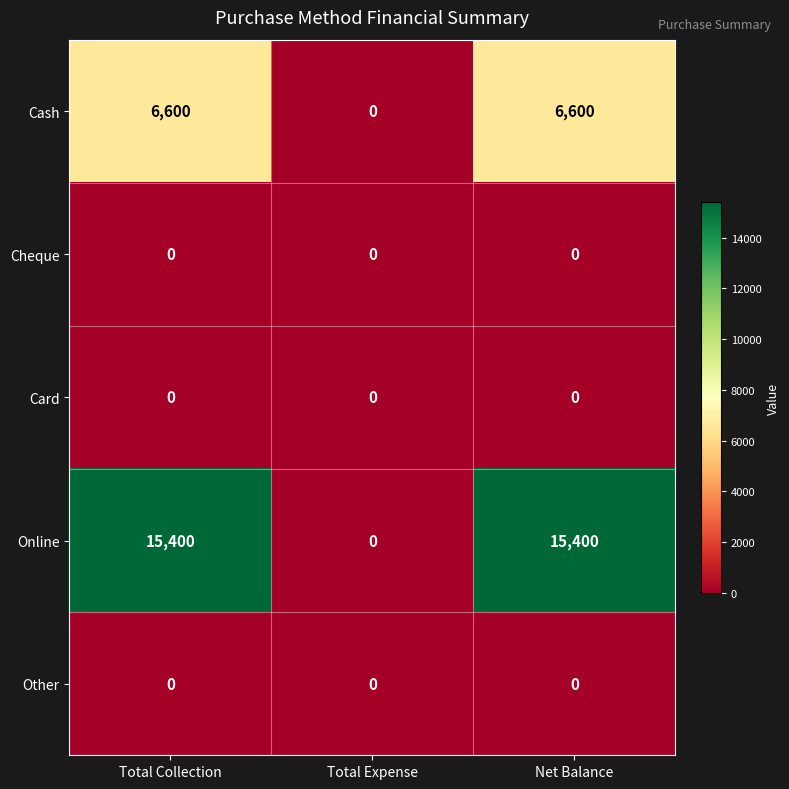

Read the Online value at Total Collection, to the nearest 100.

15400